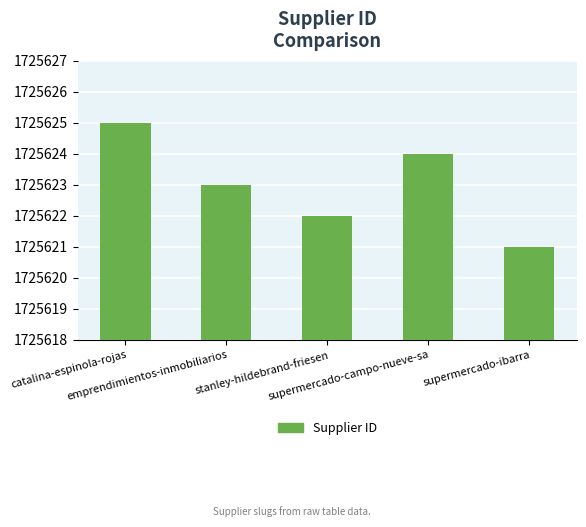

Is it true that the value at supermercado-campo-nueve-sa is 2783140?

False